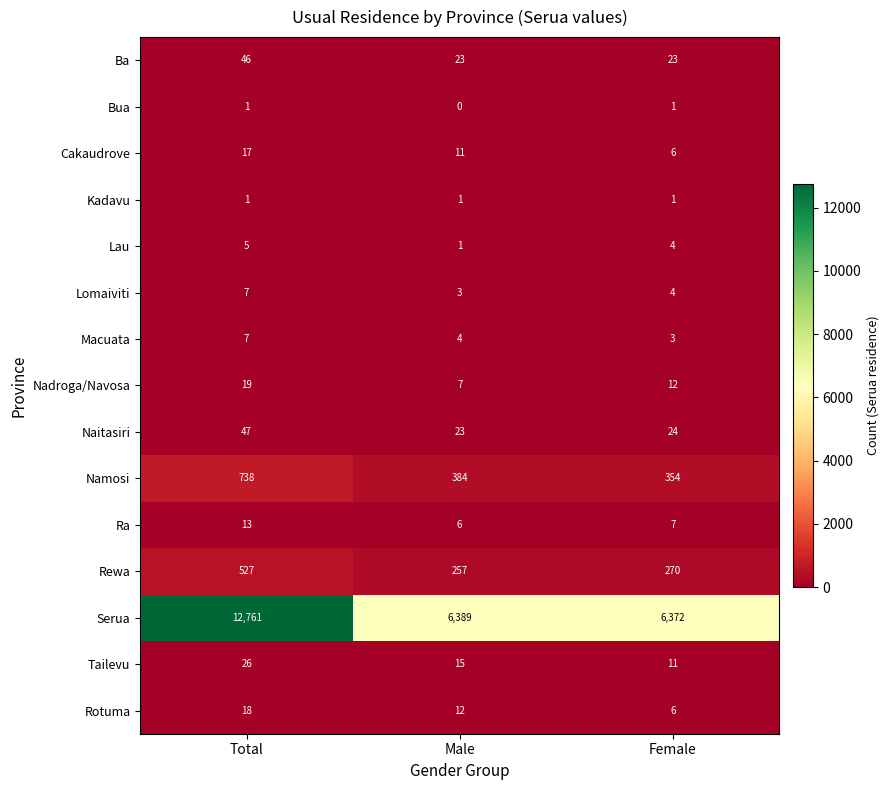

Which series changed the most between Total and Male?

Serua